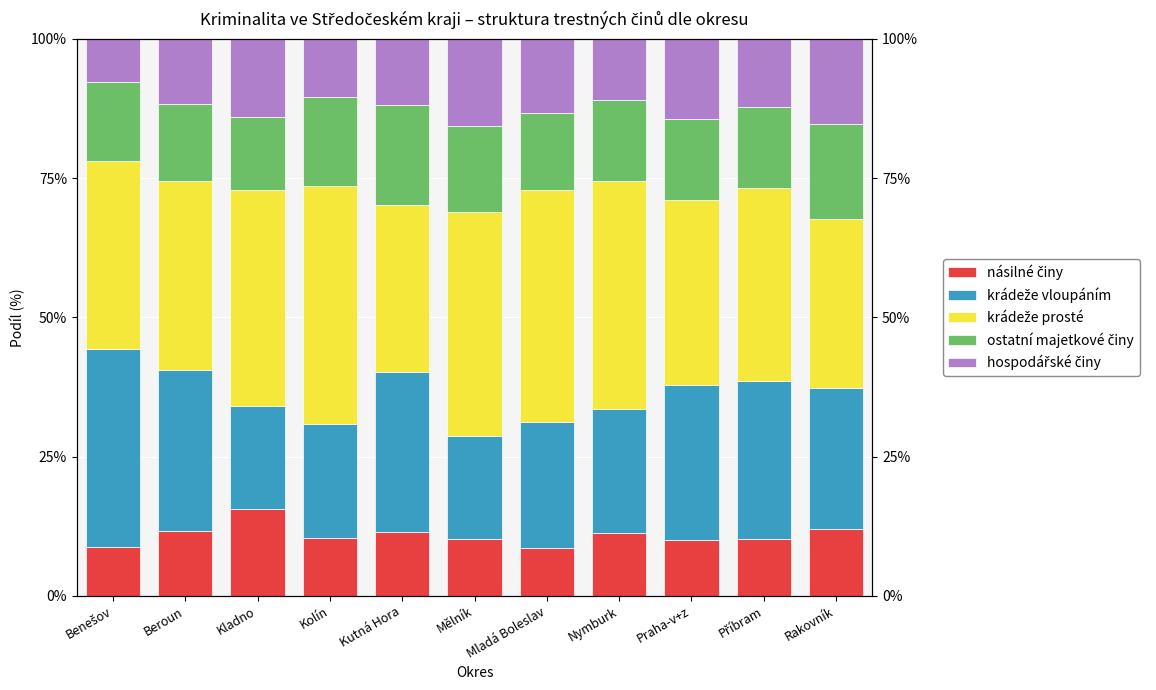

What is the highest value of the ostatní majetkové činy series?

18.1